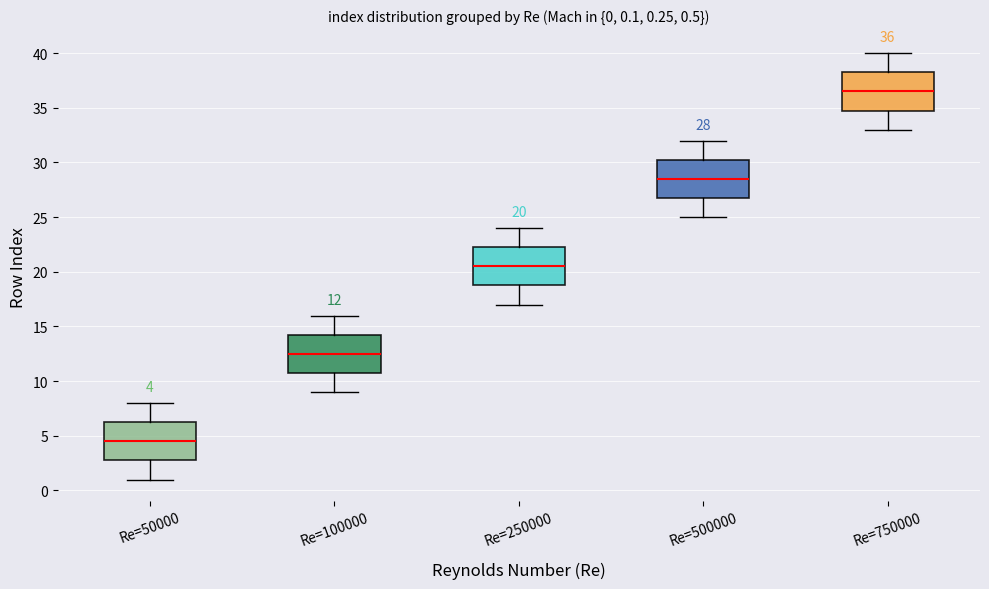

Which box has the lowest median line?

Re=50000